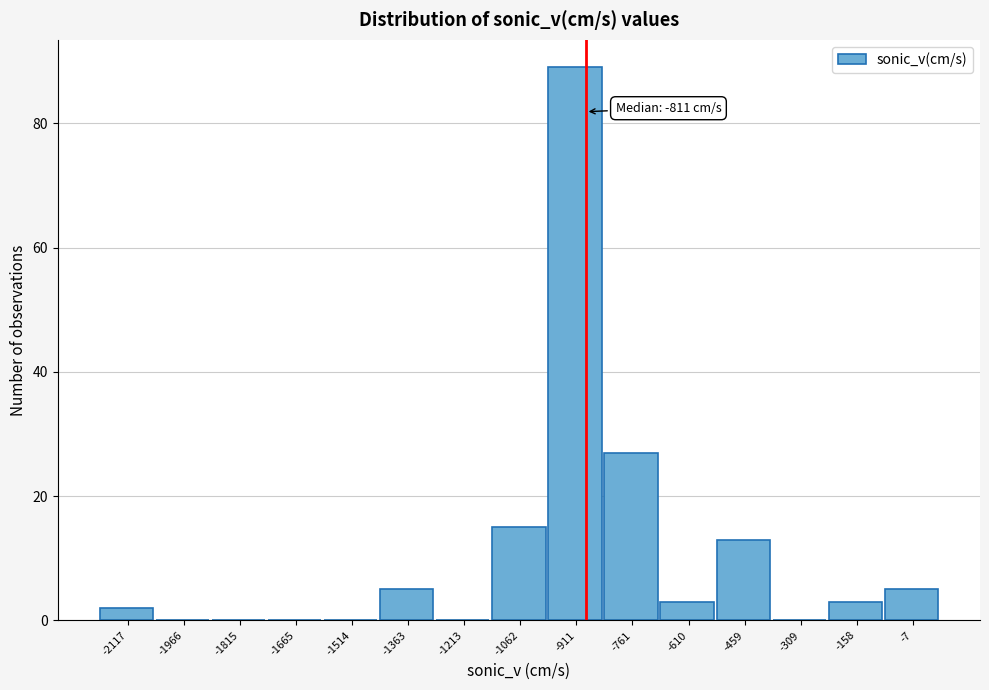

Reading right to left, extract all data points from this chart.

-7=5	-158=3	-309=0	-459=13	-610=3	-761=27	-911=89	-1062=15	-1213=0	-1363=5	-1514=0	-1665=0	-1815=0	-1966=0	-2117=2